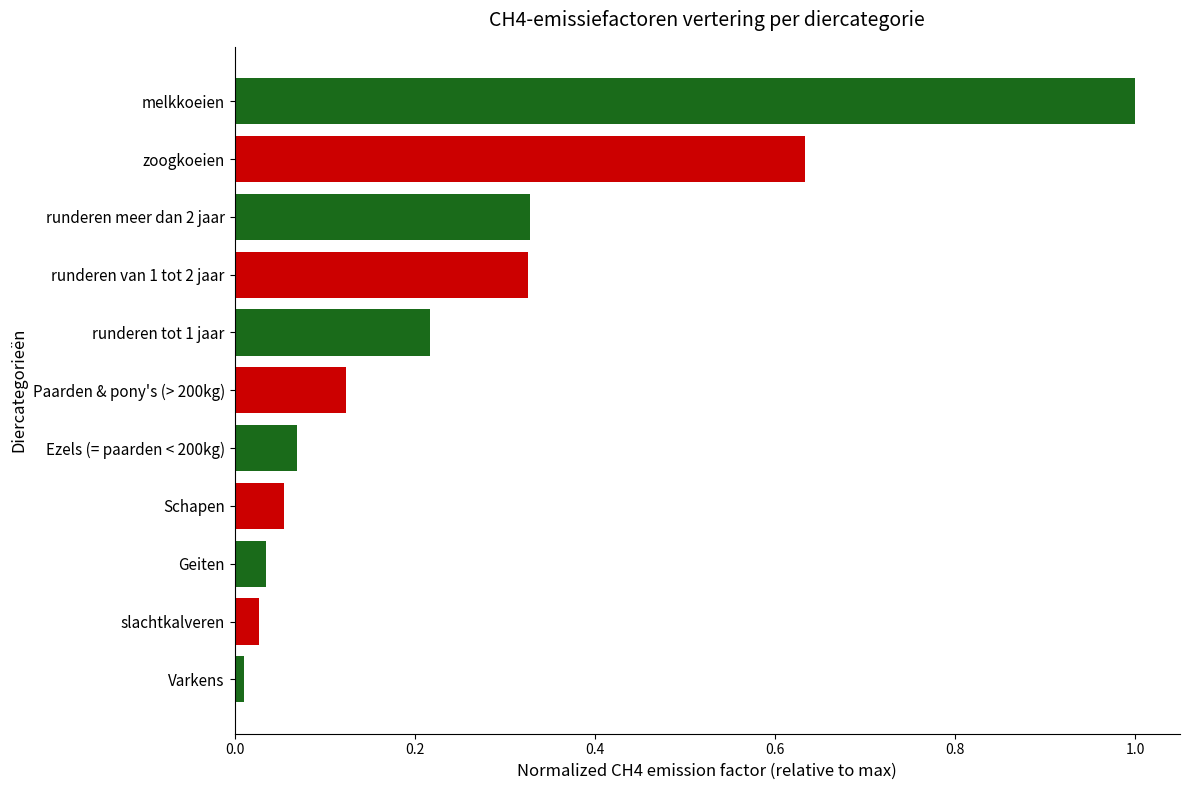

Between runderen van 1 tot 2 jaar and melkkoeien, which is larger?

melkkoeien